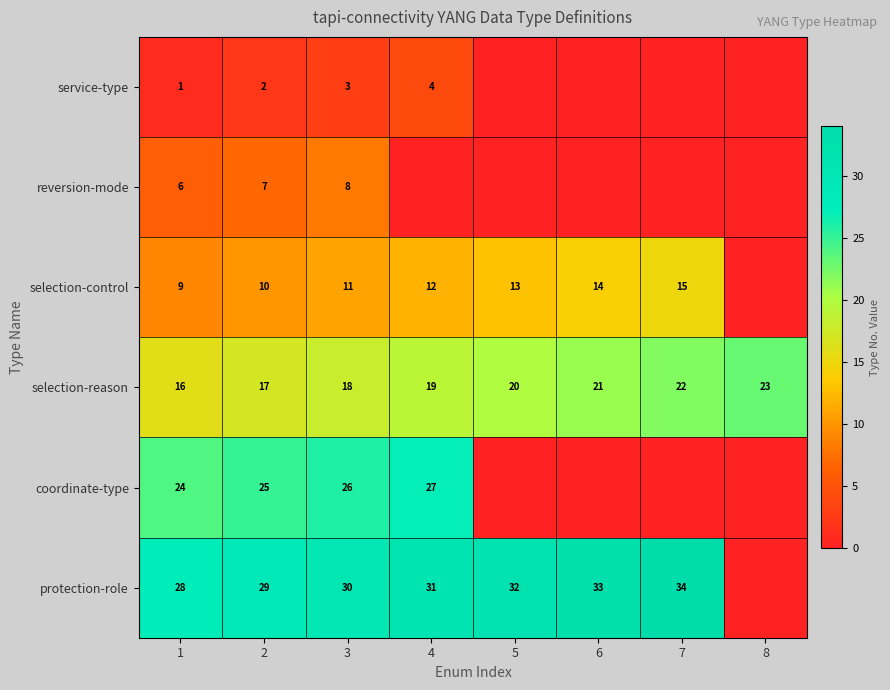

Is it true that selection-control equals 24 at 6?

False